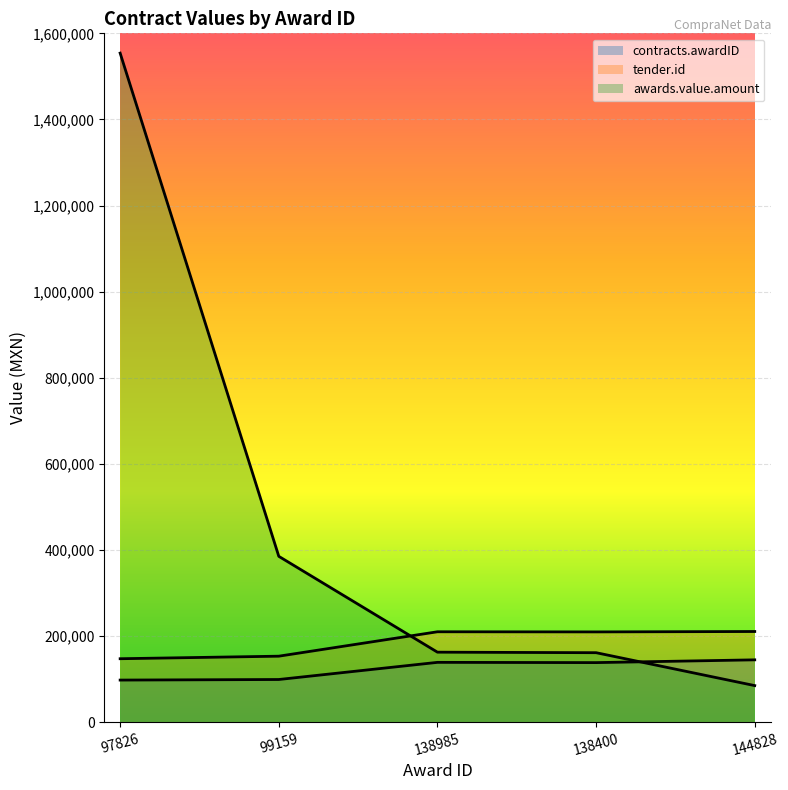

Which series has the largest total across all categories?

awards.value.amount